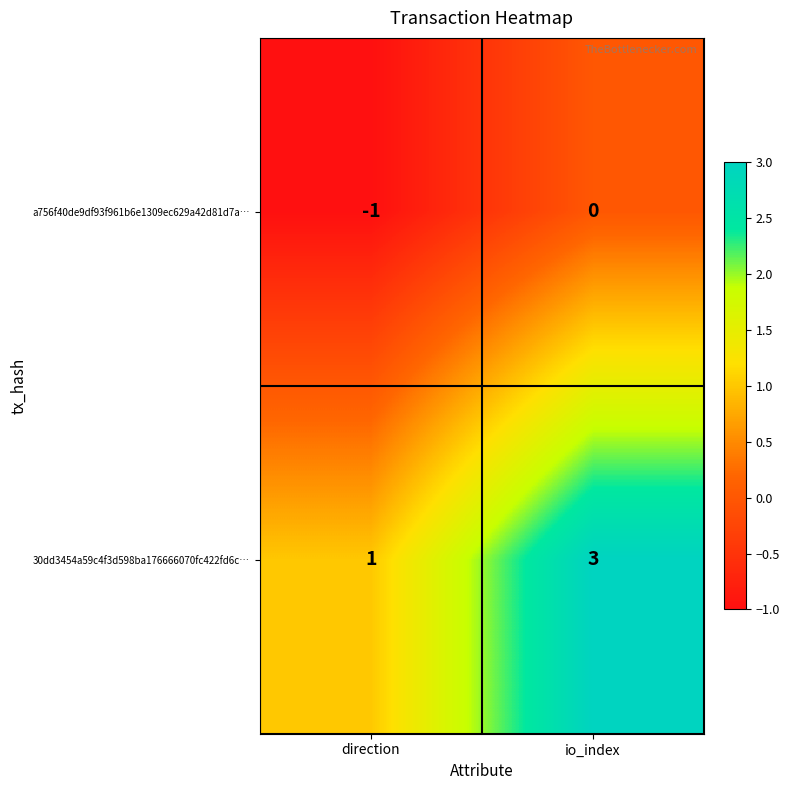

Between direction and io_index, which series saw the biggest shift?

30dd3454a59c4f3d598ba176666070fc422fd6c…